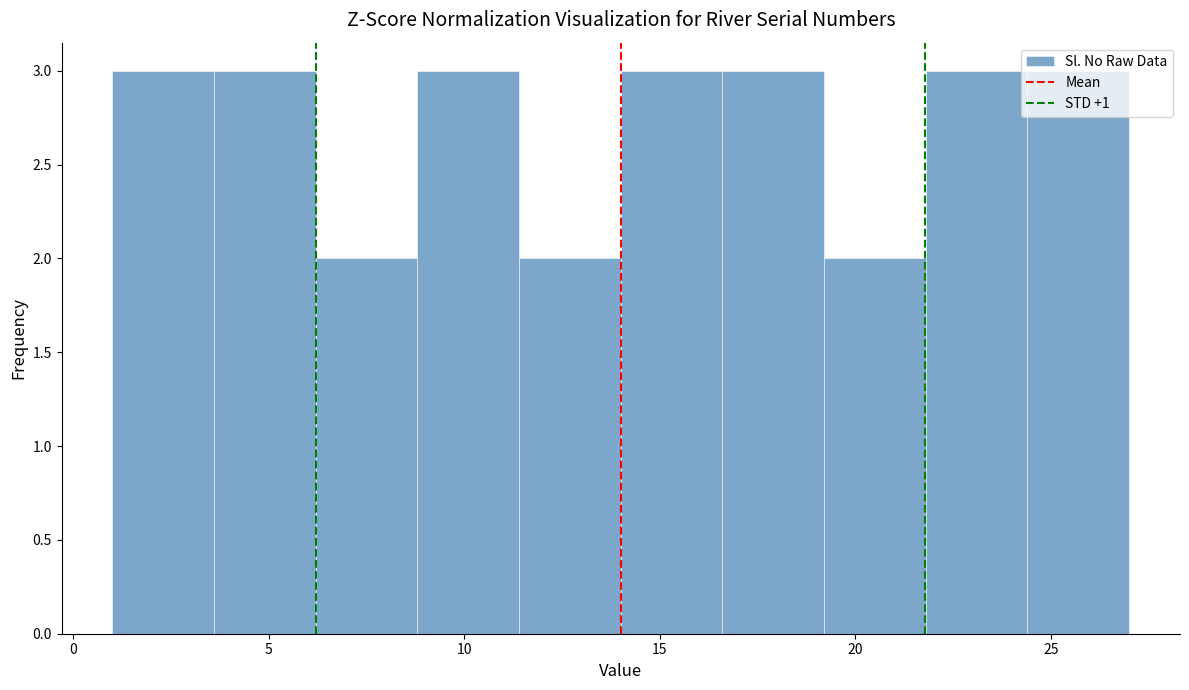

Reading left to right, list every bar in this chart as the range it spans on the x-axis followed by its height. Neither the bar edges nor the heights are printed on the chart, so give them approximately, as read against the axes.

1.0 to 3.6: 3
3.6 to 6.2: 3
6.2 to 8.8: 2
8.8 to 11.4: 3
11.4 to 14.0: 2
14.0 to 16.6: 3
16.6 to 19.2: 3
19.2 to 21.8: 2
21.8 to 24.4: 3
24.4 to 27.0: 3